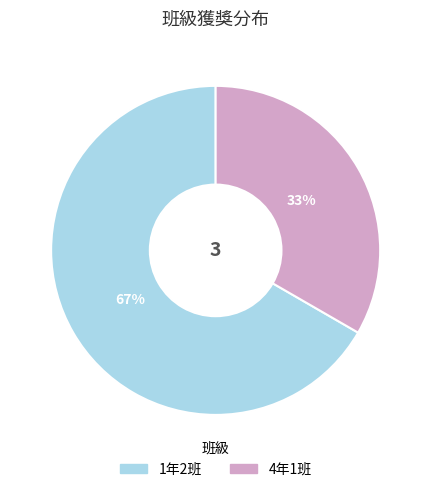

To the nearest percent, what portion does 1年2班 represent?

67%